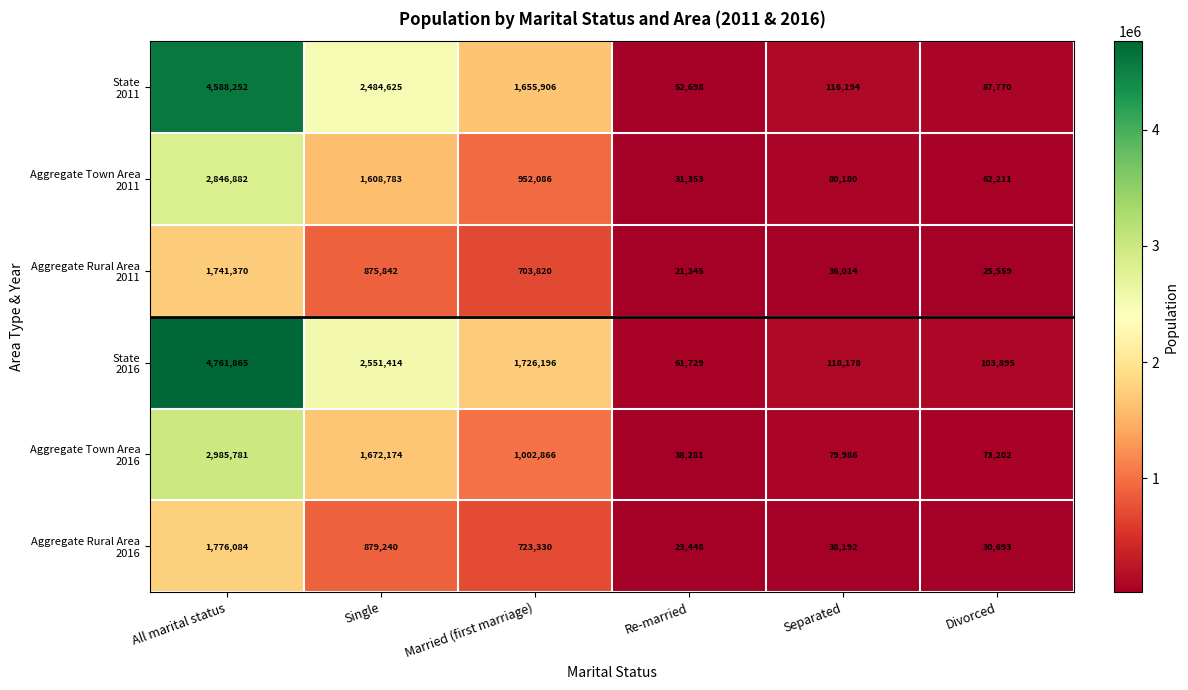

What is the difference between the highest and lowest values at All marital status?

3020495